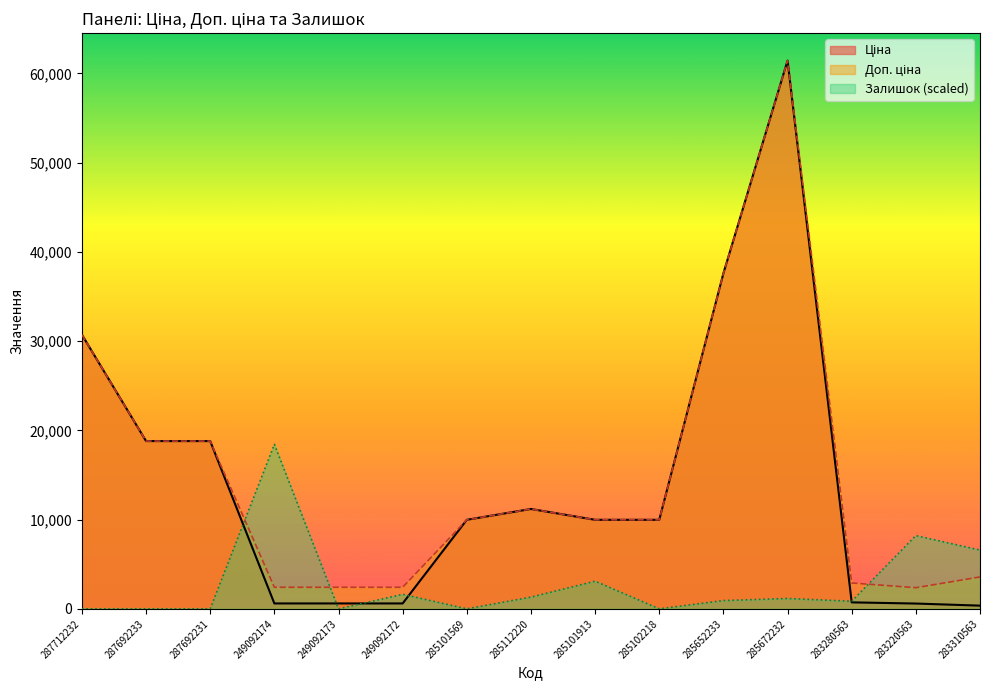

Where is Ціна nearest to the value 30895?

287712232